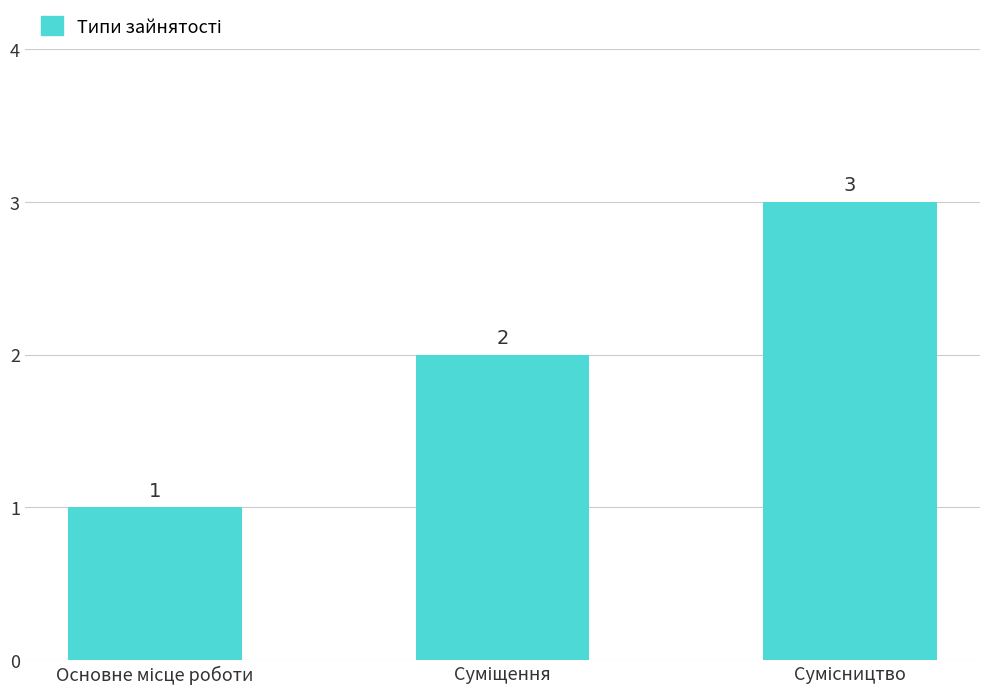

Count the values in the range 1 to 3.

3